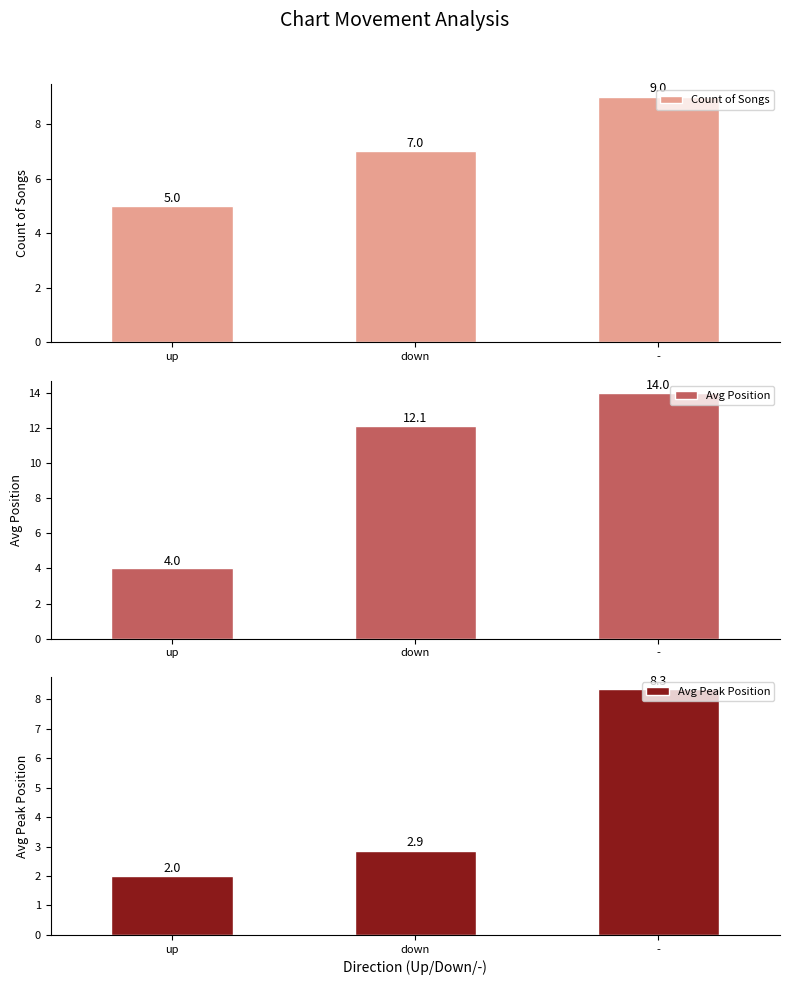

What is the spread (max minus min) of values at up?

3.0